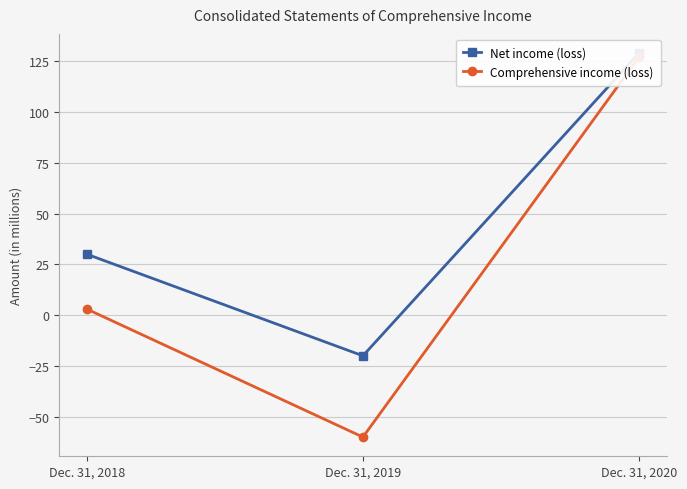

List the labels in order of Net income (loss) value, largest first.

Dec. 31, 2020, Dec. 31, 2018, Dec. 31, 2019